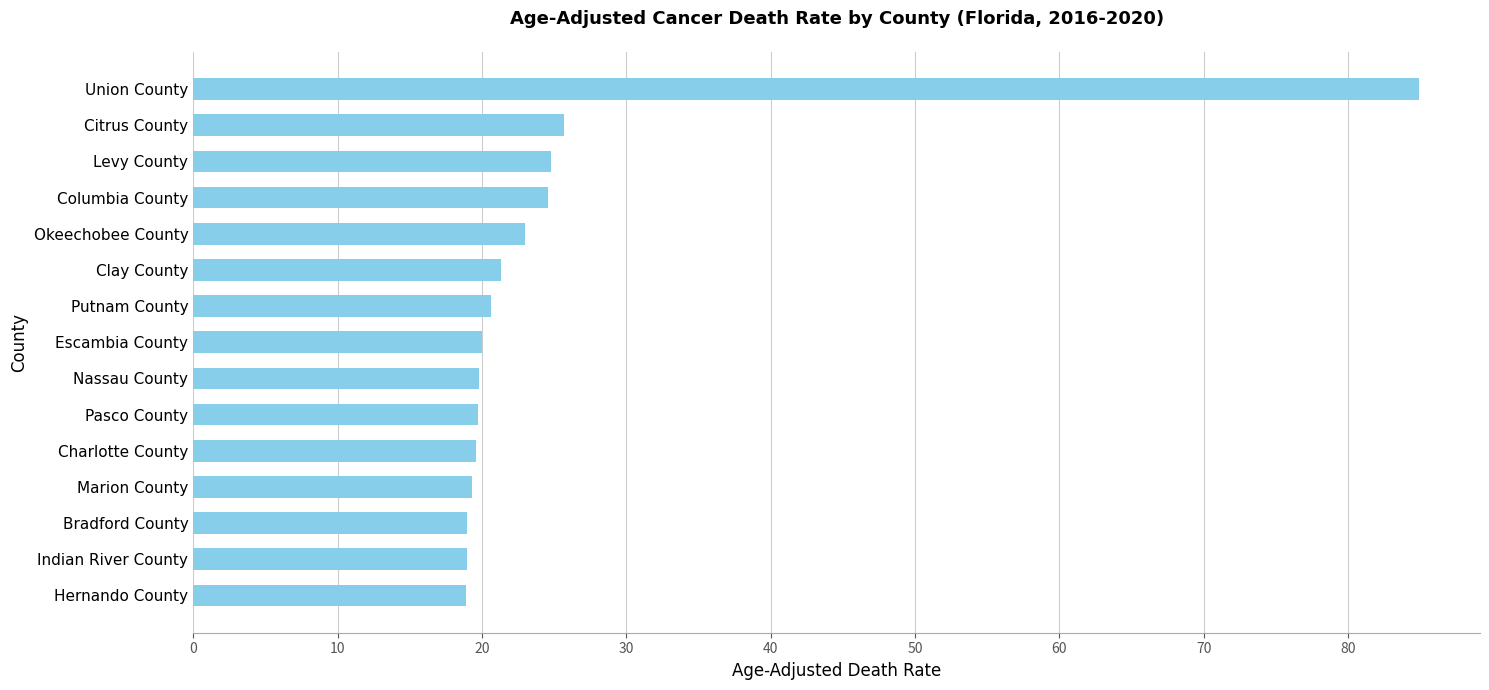

What is the greatest value displayed?

84.9